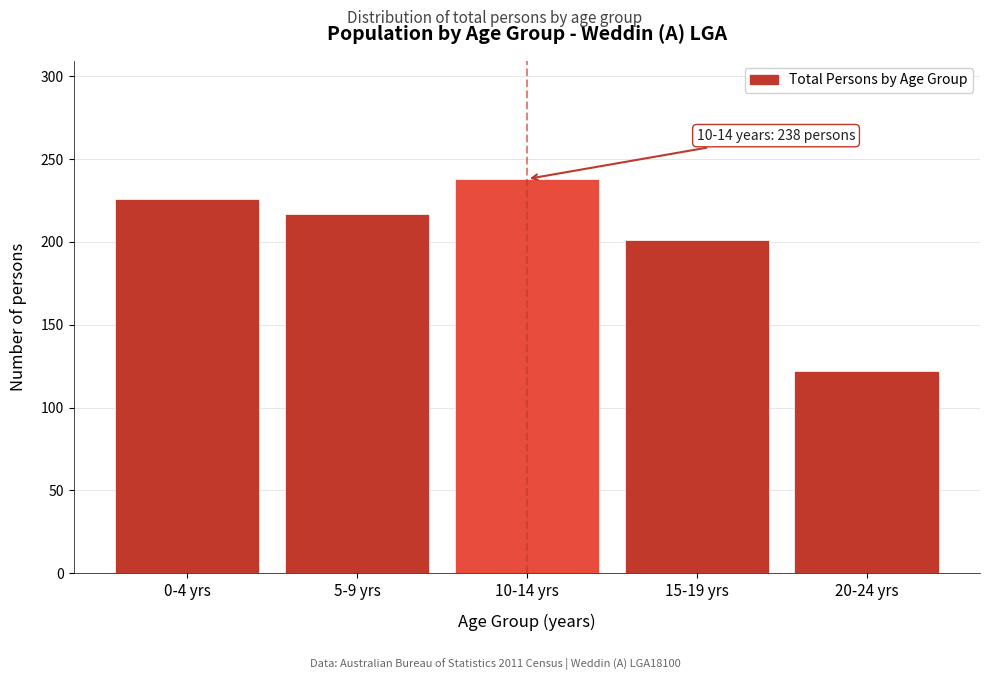

Reading left to right, what are all the values shown in this chart?

0-4 yrs=226	5-9 yrs=217	10-14 yrs=238	15-19 yrs=201	20-24 yrs=122